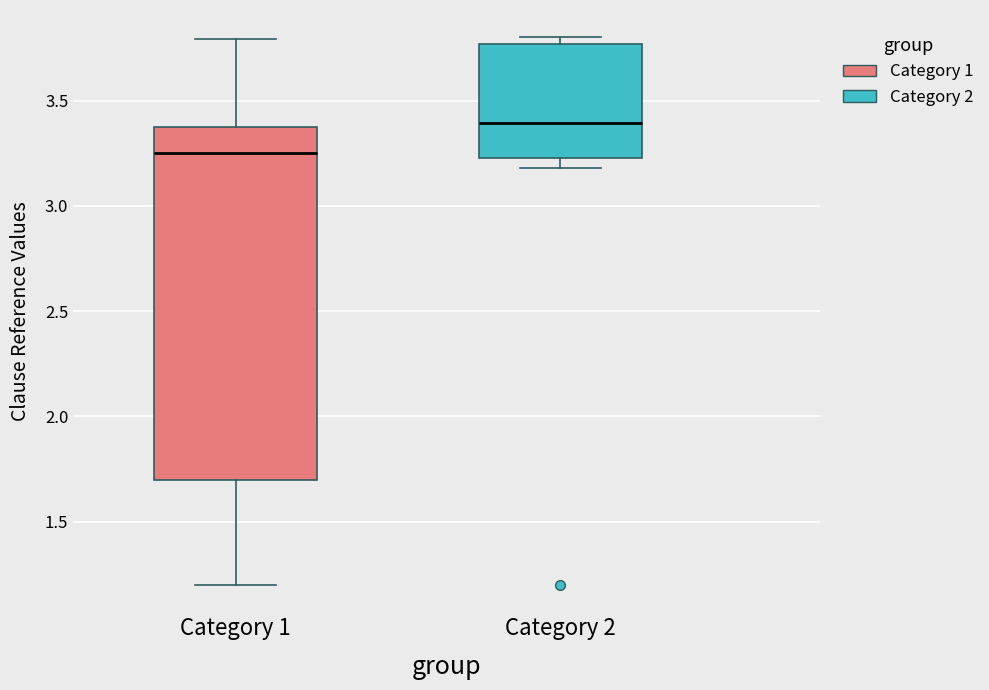

Which box's median line is the lowest?

Category 1